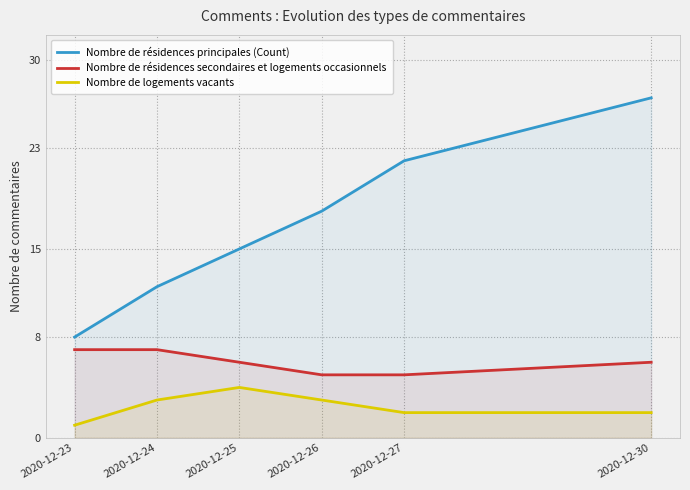

What is the minimum value for Nombre de résidences principales (Count)?

8